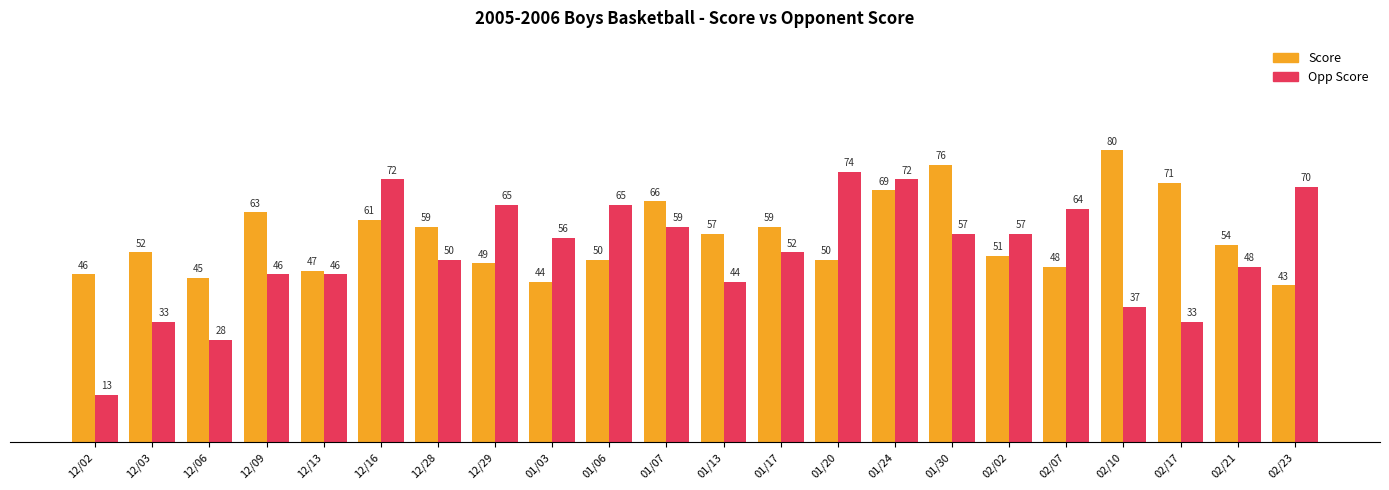

At 02/02, list the series in order from largest to smallest.

Opp Score, Score